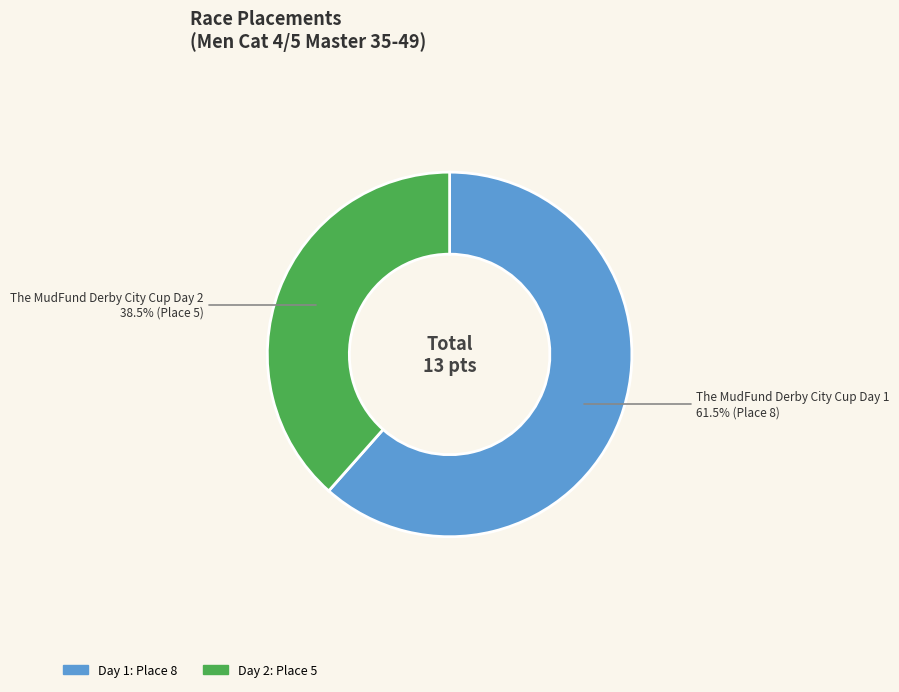

Is there a majority slice in this chart?

Yes